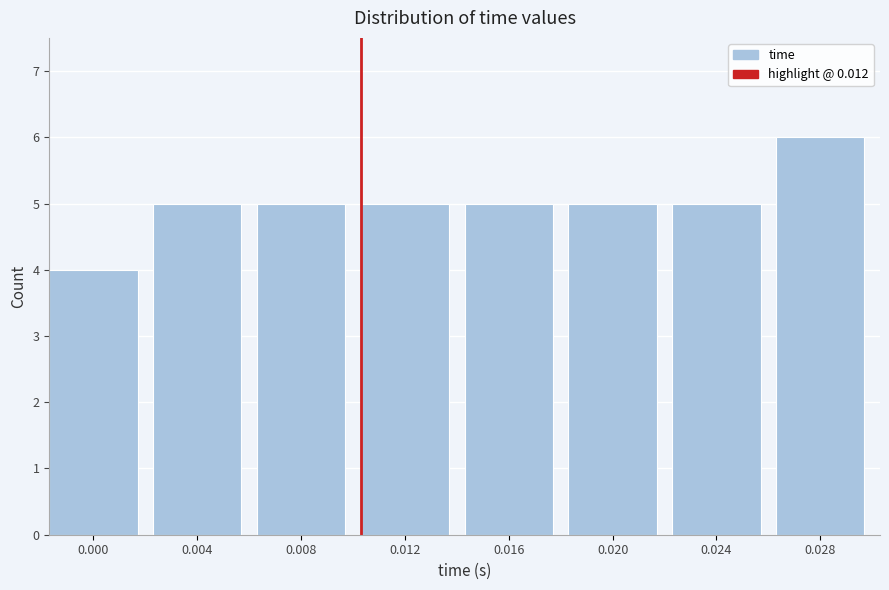

Reading left to right, what are all the values shown in this chart?

0.000=4	0.004=5	0.008=5	0.012=5	0.016=5	0.020=5	0.024=5	0.028=6